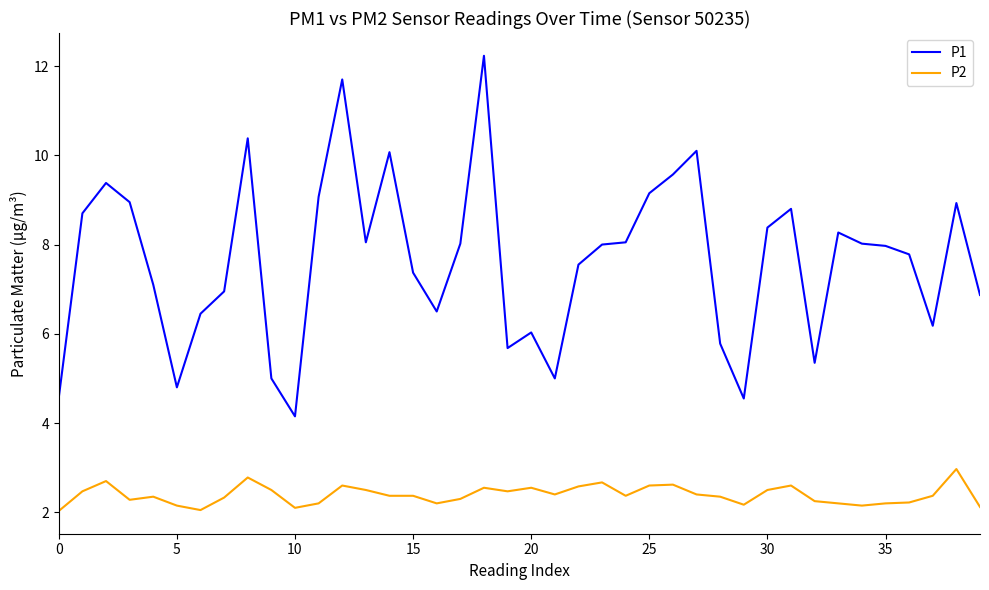

Which series has the largest total across all categories?

P1